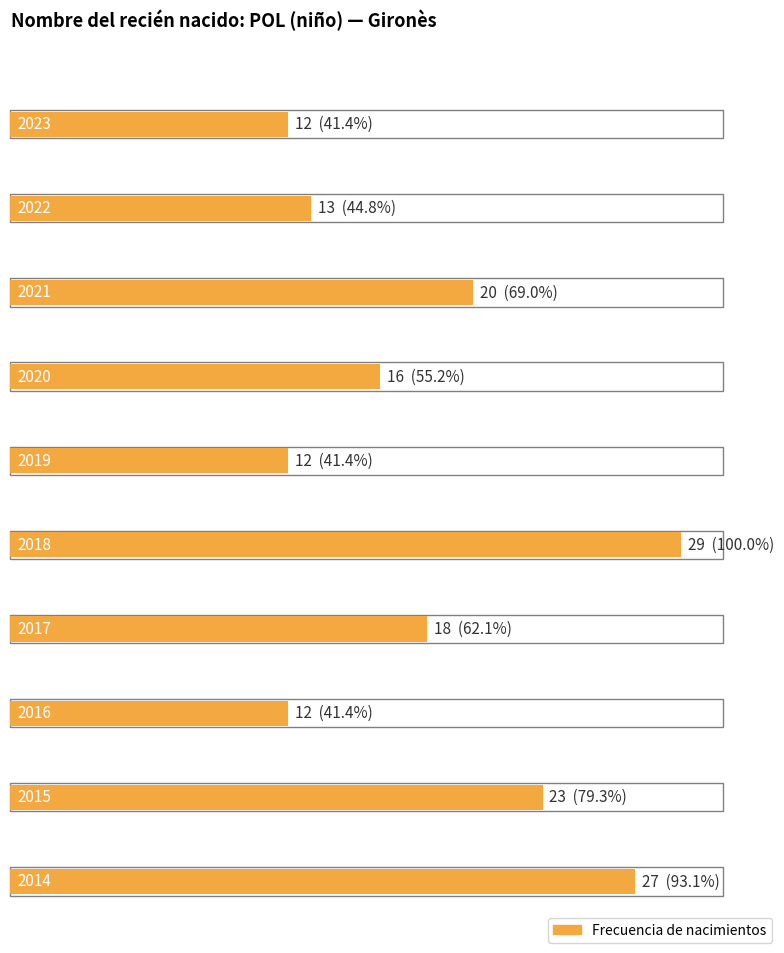

What is the value of the 9th bar from the left?

23